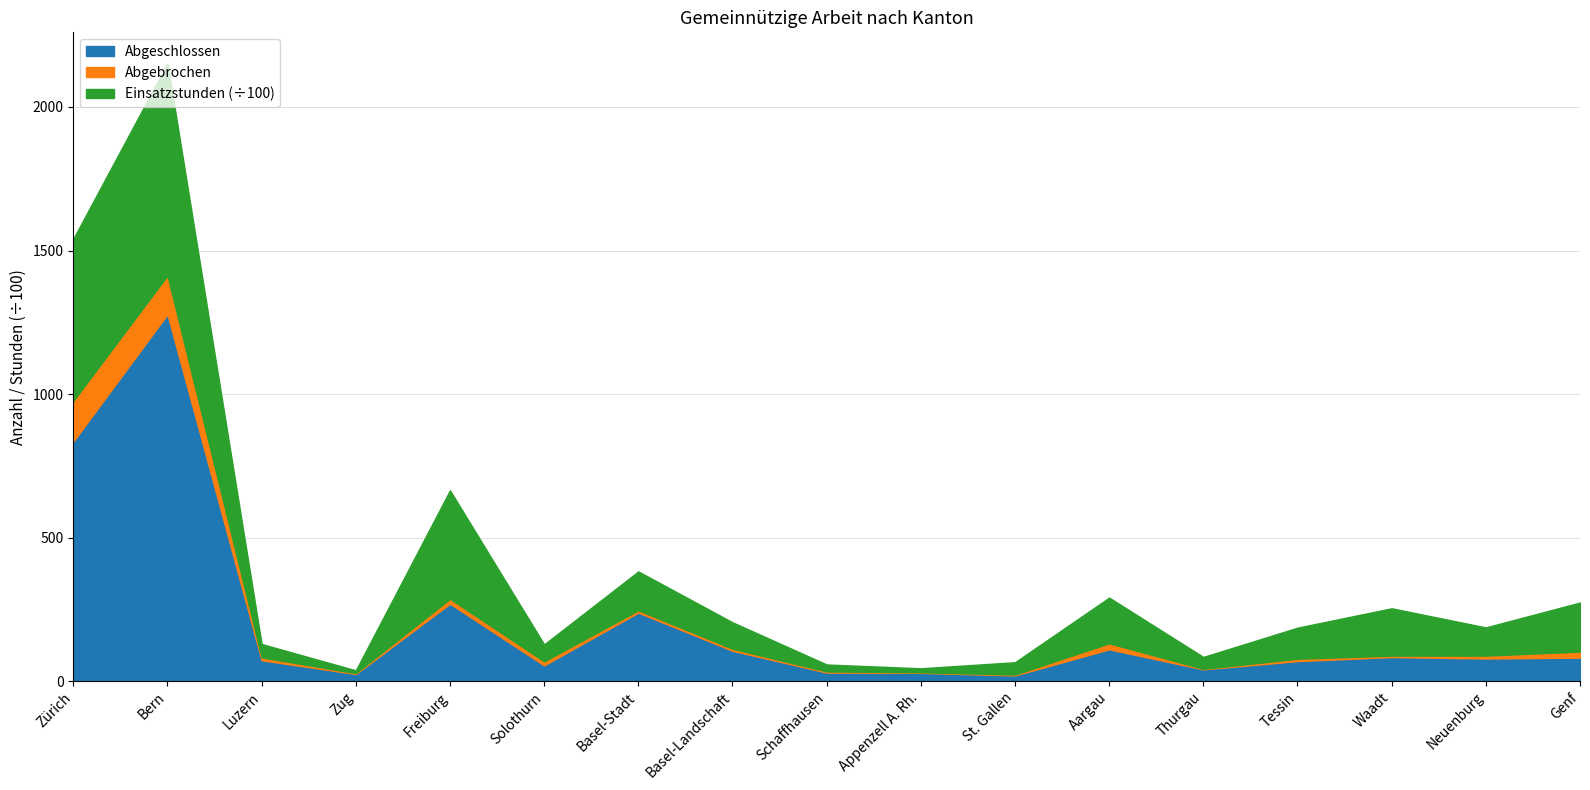

What is the highest value of the Abgeschlossen series?

1278.0